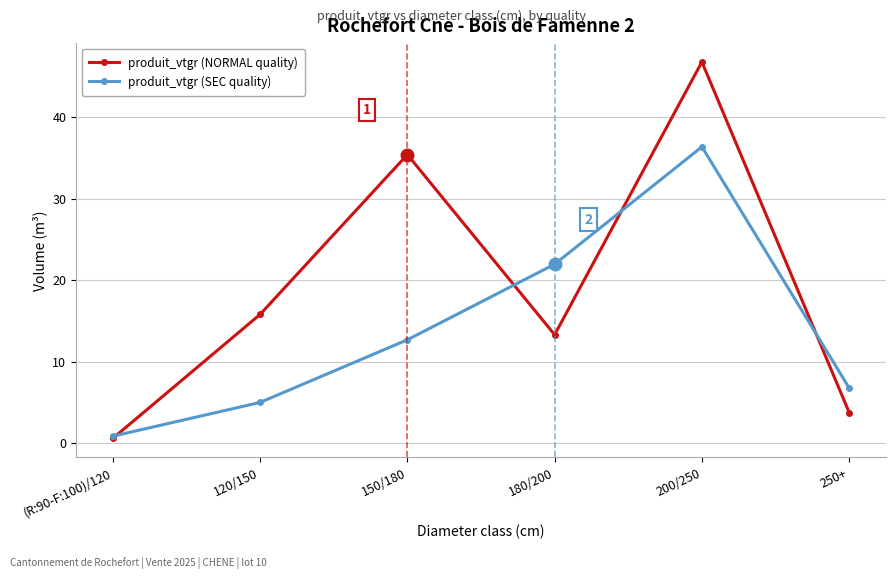

At how many categories does at least one series exceed 10?

4